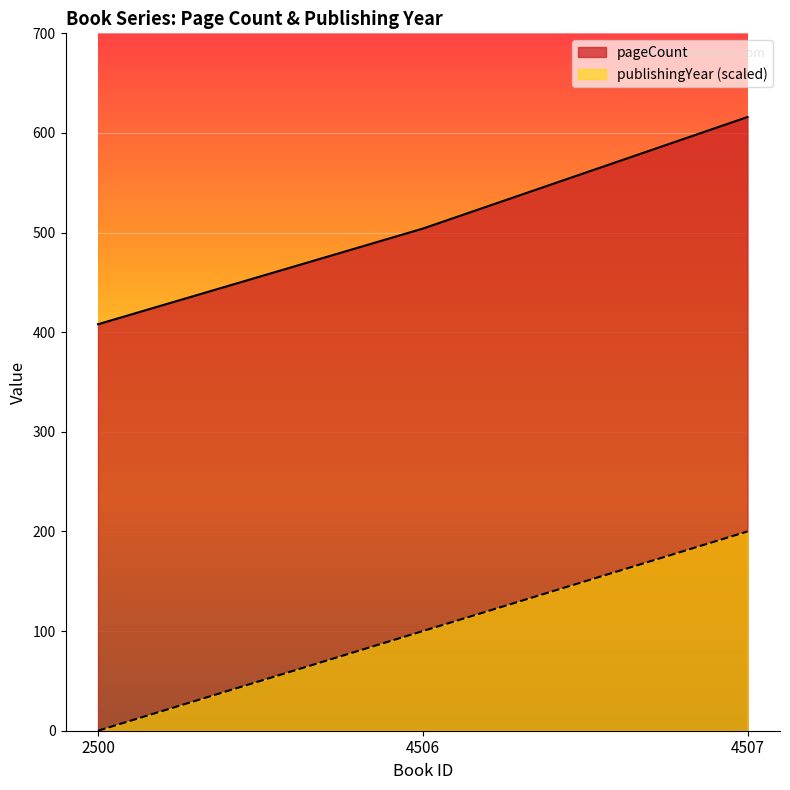

How many data points in pageCount are less than 504?

1